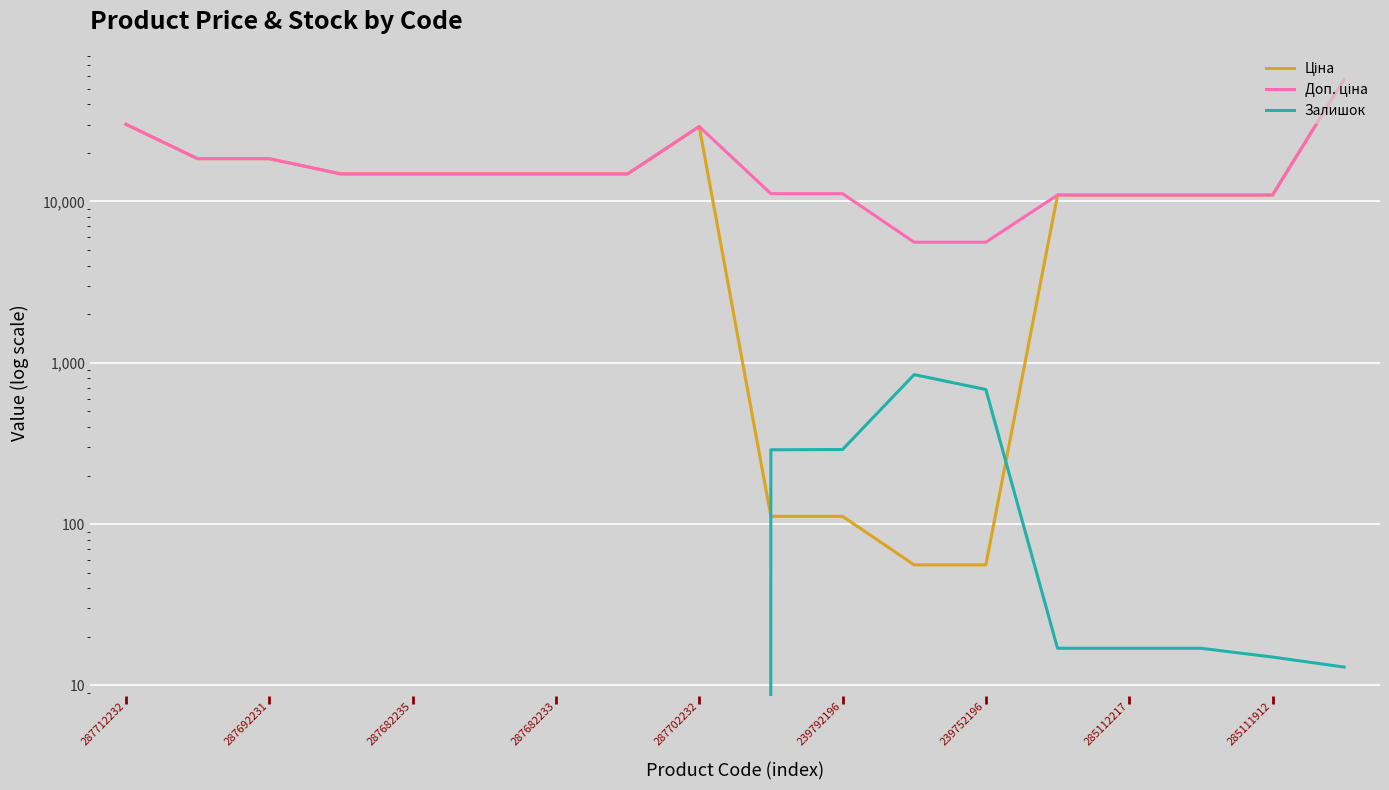

What is the difference between the highest and lowest values at 285112217?

10947.4